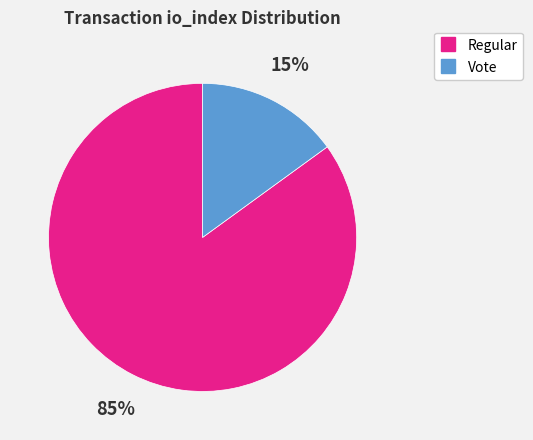

To the nearest percent, what is the difference between the largest and smallest slice percentages?

70%